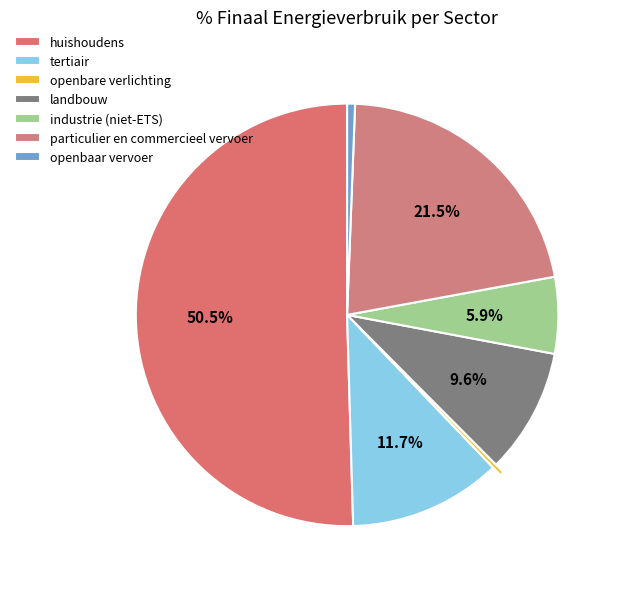

To the nearest percent, what is the combined percentage of landbouw and openbare verlichting?

10%